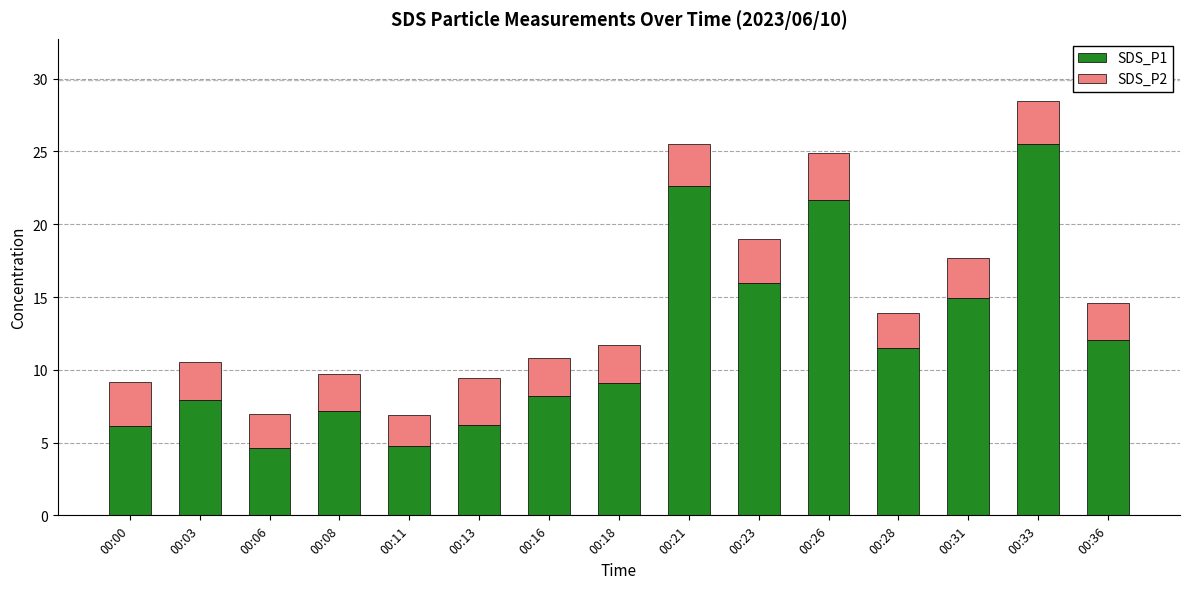

What is the total value across all series at 00:26?

24.9